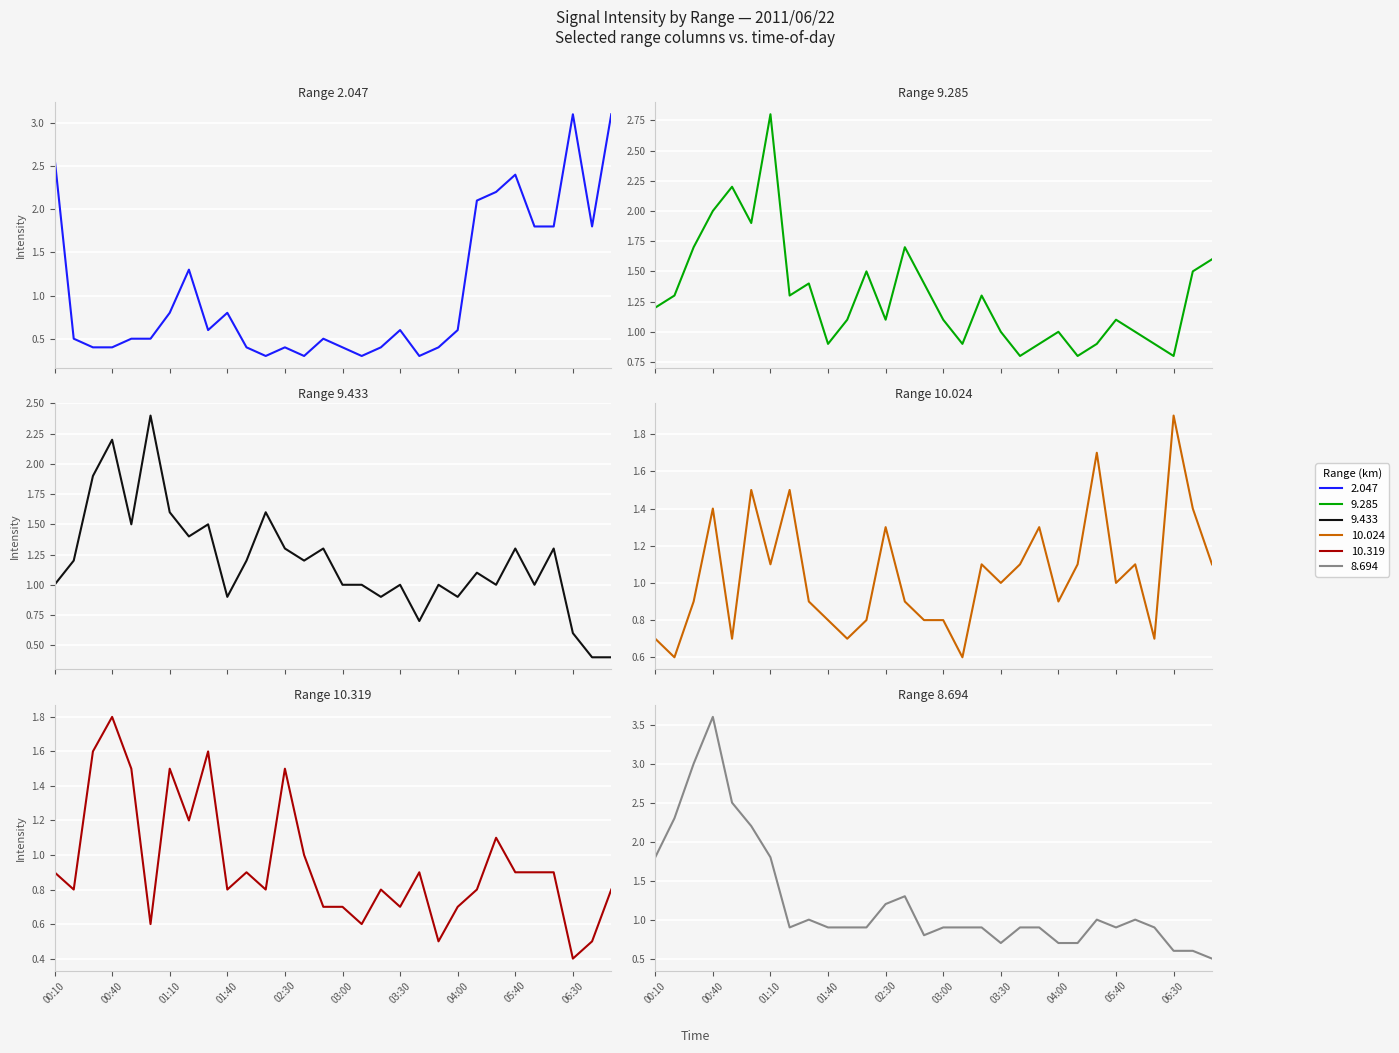

What position from the right is 01:20?

23